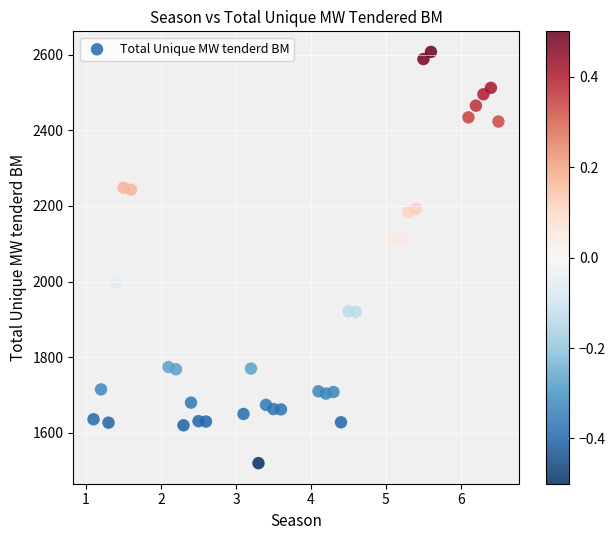

What is the range of Y values (max minus min)?

1087